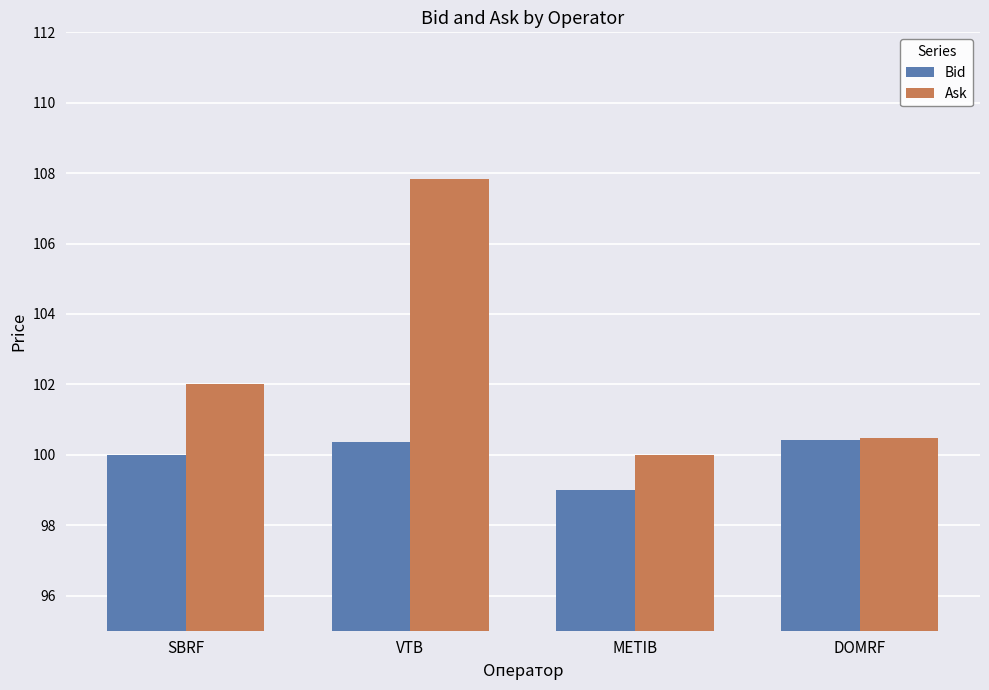

True or false: Ask has a value of 71.1 at VTB.

False